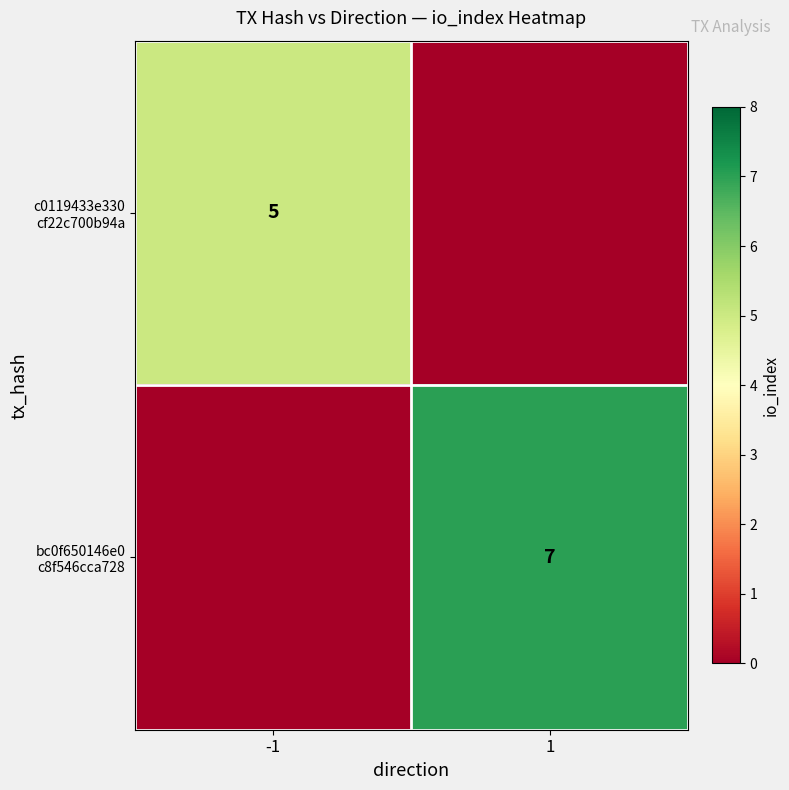

Between 1 and -1, which is larger?

-1